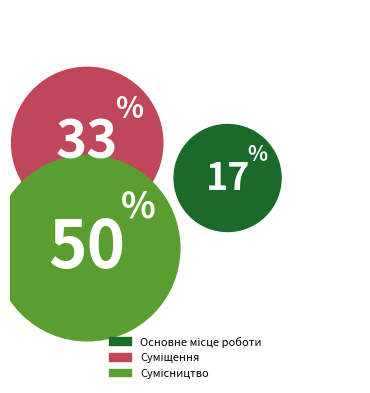

What is the smallest slice in the pie chart?

Основне місце роботи